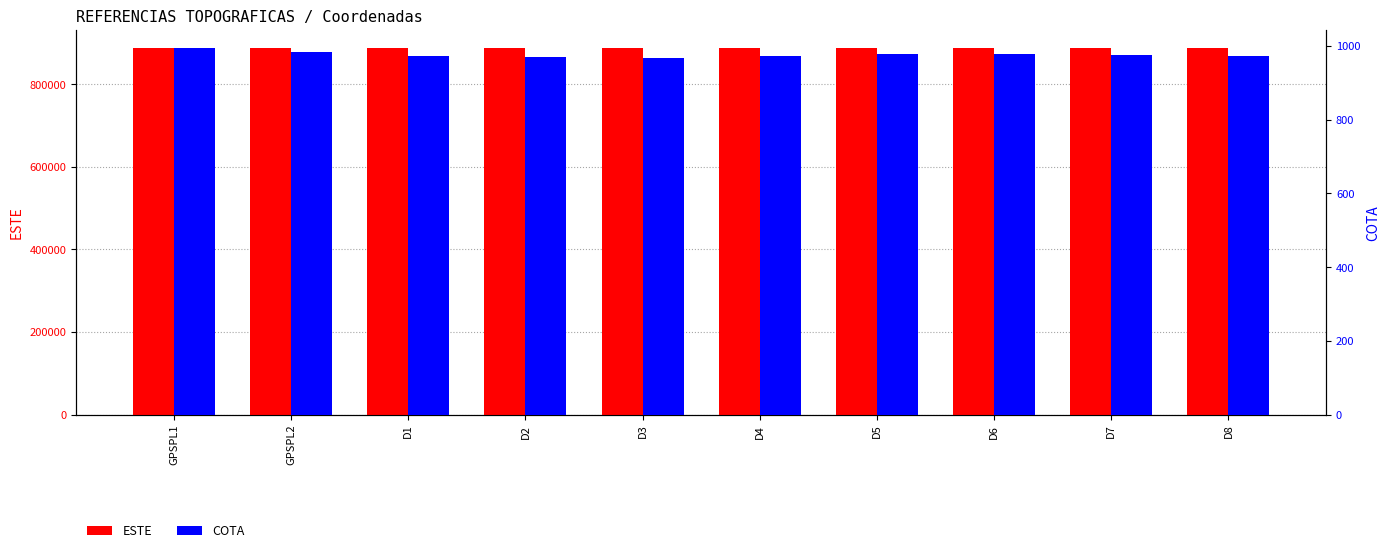

Reading left to right, extract all data points from this chart.

ESTE: GPSPL1=886934.2	GPSPL2=886835.8	D1=886762.2	D2=886705.9	D3=886649.7	D4=886727.3	D5=886838.3	D6=886801.4	D7=886751.8	D8=886726.1
COTA: GPSPL1=993.7	GPSPL2=982.4	D1=973.9	D2=970.8	D3=968.1	D4=971.4	D5=977.2	D6=977.9	D7=974.5	D8=972.4